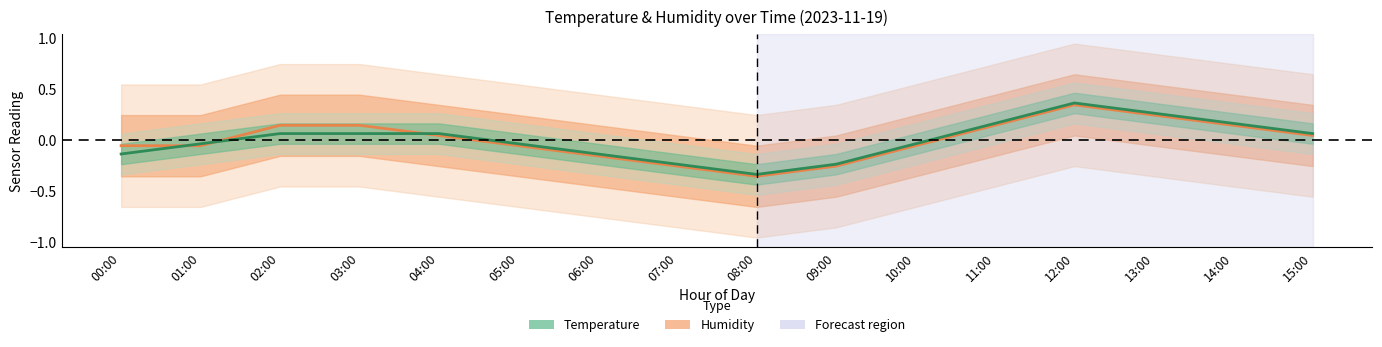

What are all the series names shown in the legend?

Humidity, Temperature